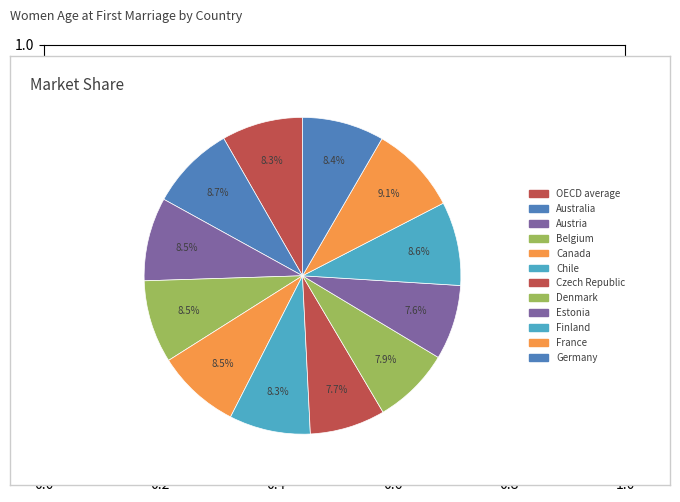

How much of the chart is everything except Chile?

91.7%